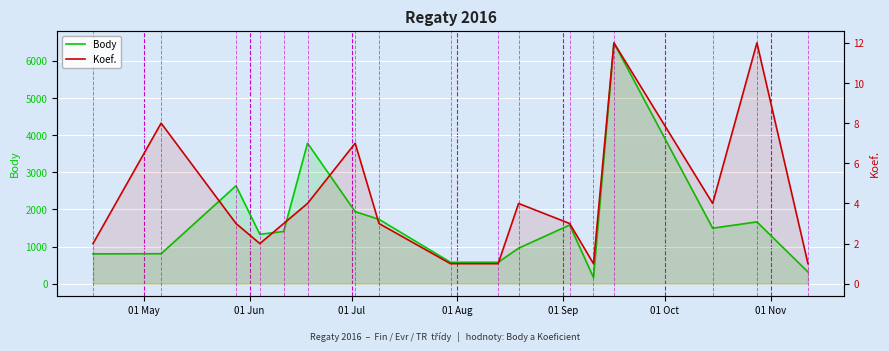

True or false: Koef. has more than 0 interior local peaks.

True